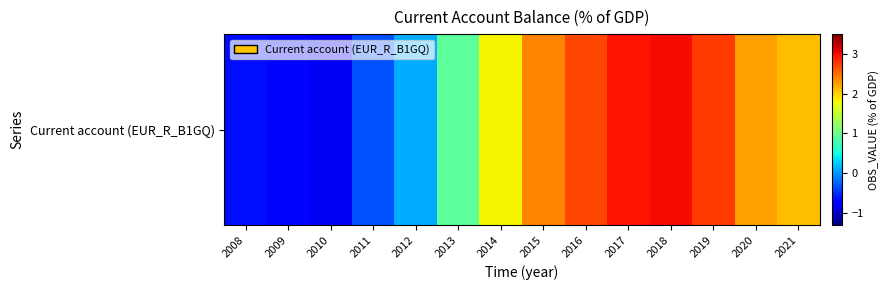

Approximately how many times larger is the value at 2014 compared to 2015?

0.8